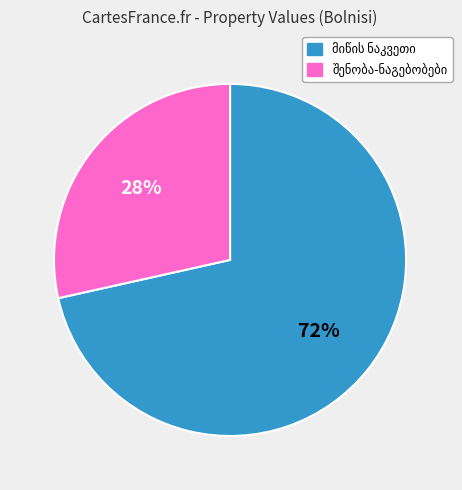

To the nearest percent, what is the average slice percentage?

50%